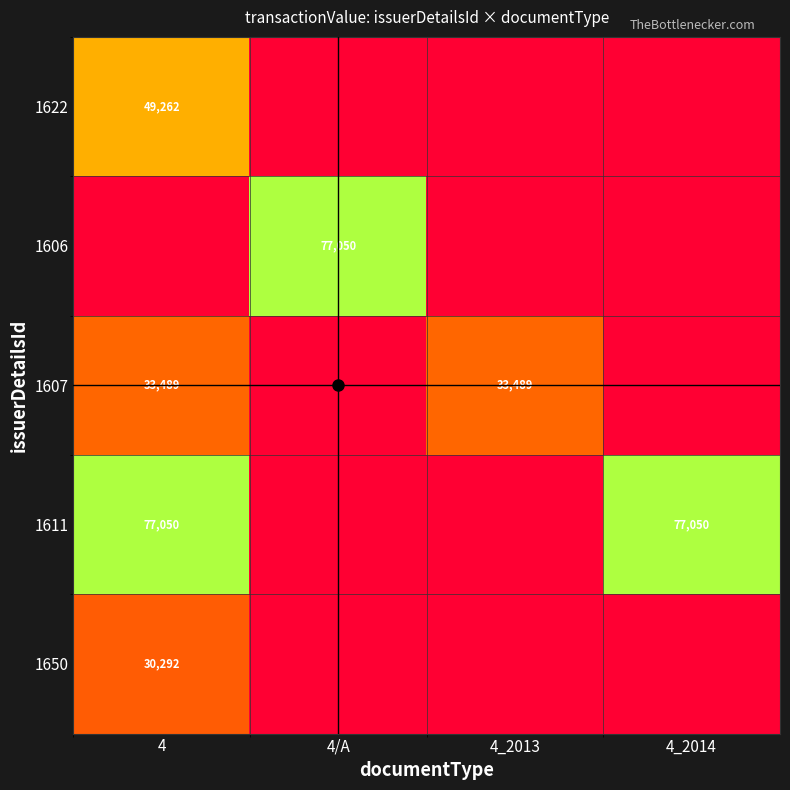

How many data points in 1622 are above 0?

1